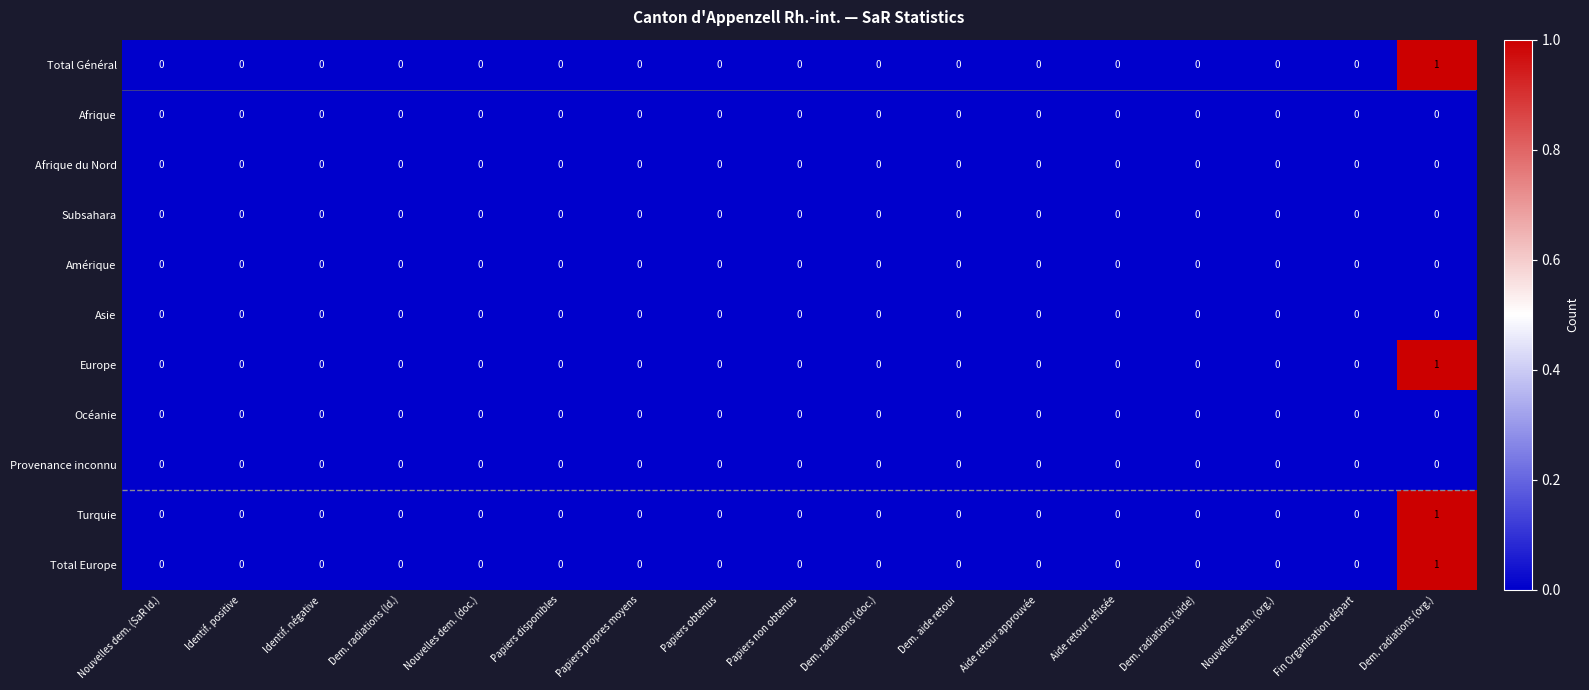

At which category is the sum across all series the highest?

Dem. radiations (org.)